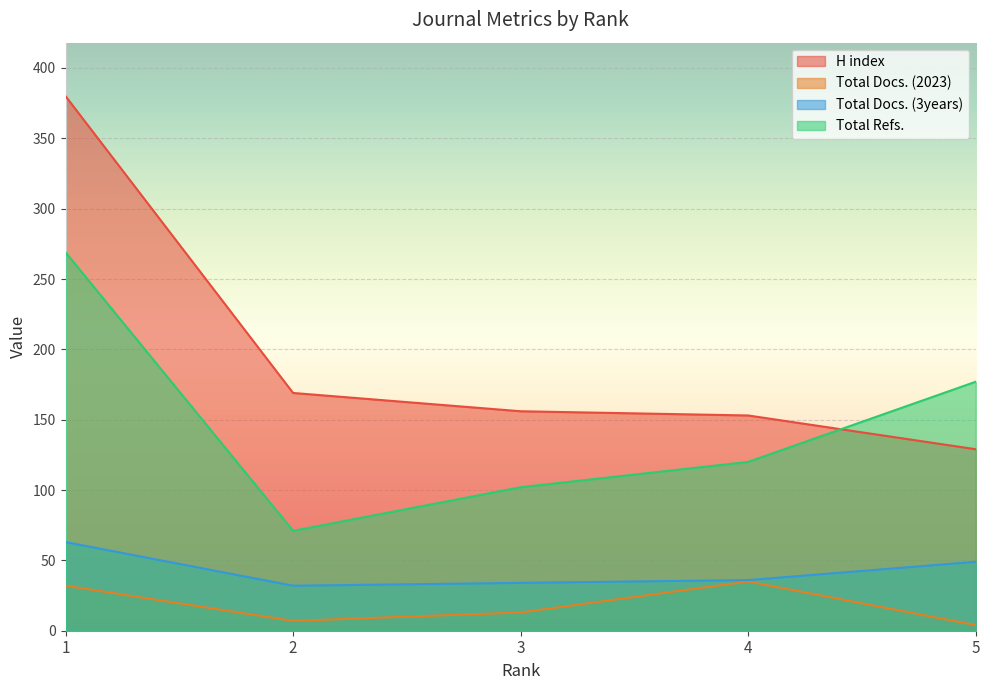

The value of H index at 3 is 95. True or false?

False